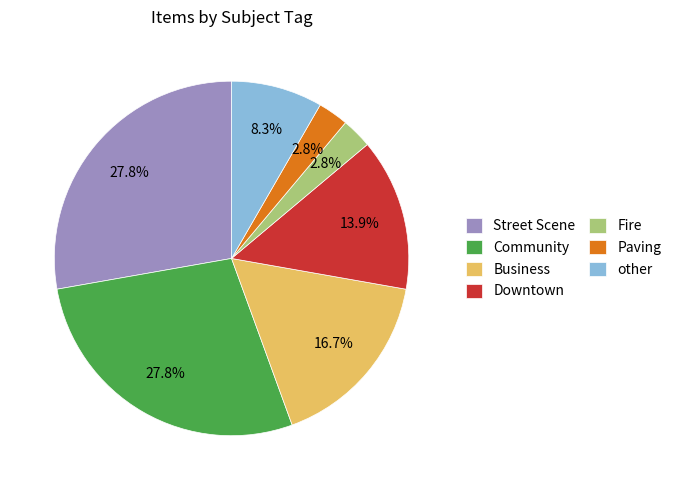

Does any single category account for the majority?

No